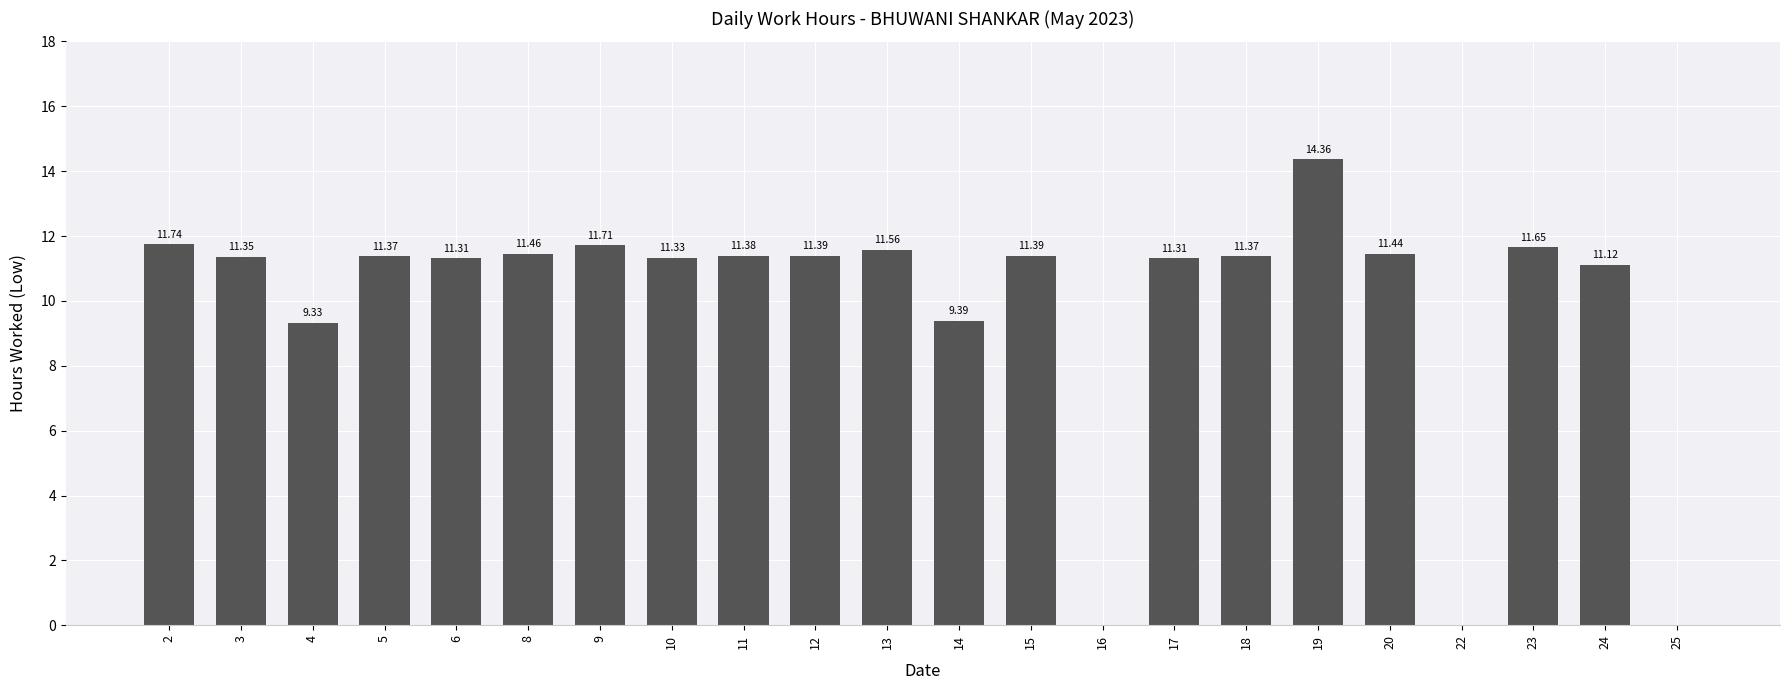

The chart shows a value of 11.3 at 3. True or false?

True